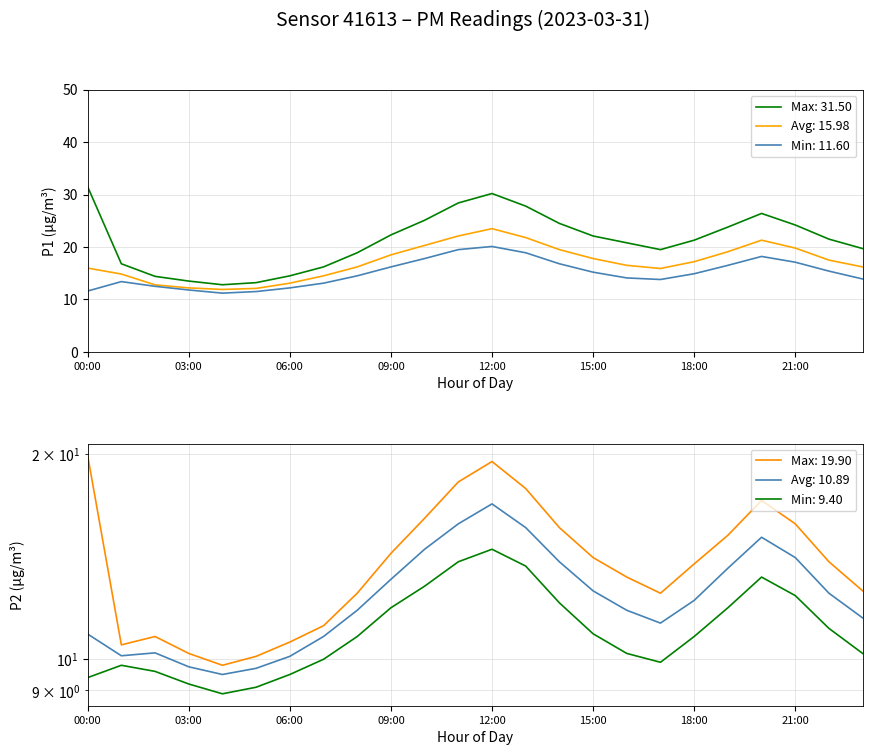

In P1_min, how many points are lower than both neighbors (excluding endpoints)?

2